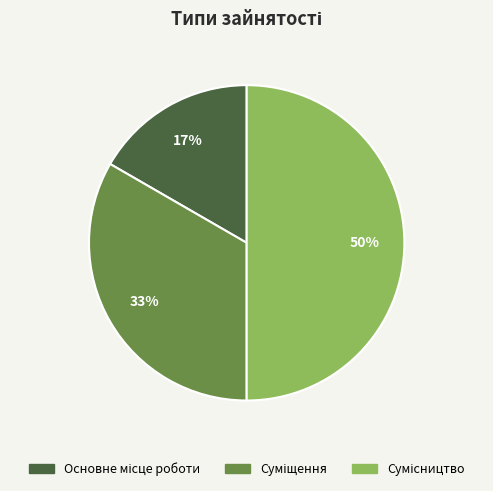

To the nearest percent, what is the difference between the largest and smallest slice percentages?

33%